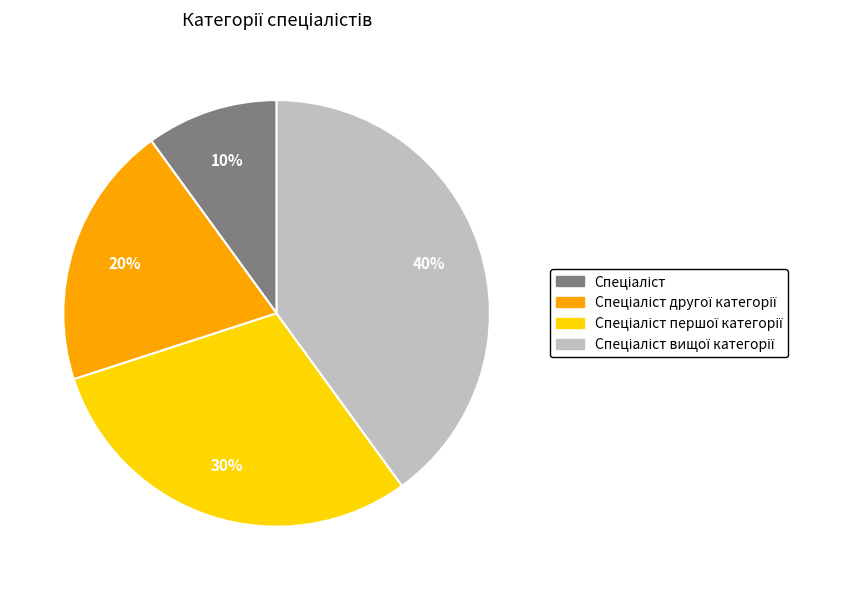

Does any single category account for the majority?

No